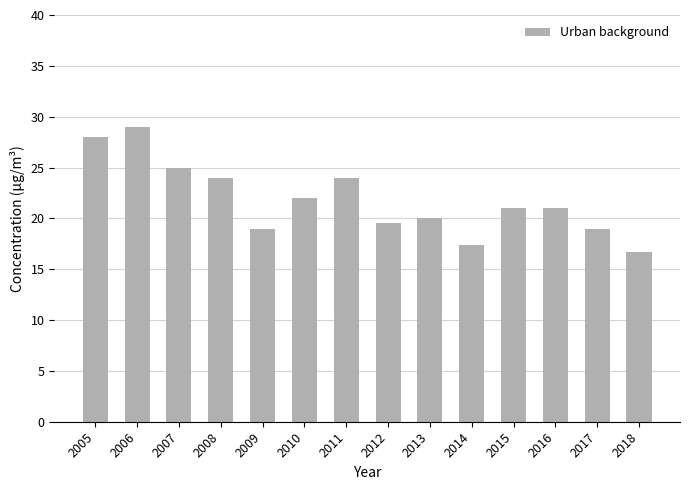

At which category does the chart reach its peak across all series?

2006